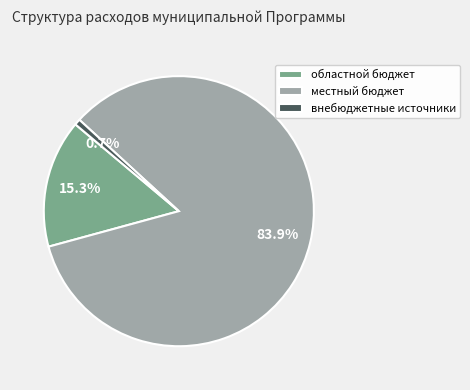

True or false: местный бюджет accounts for 84% of the total.

True